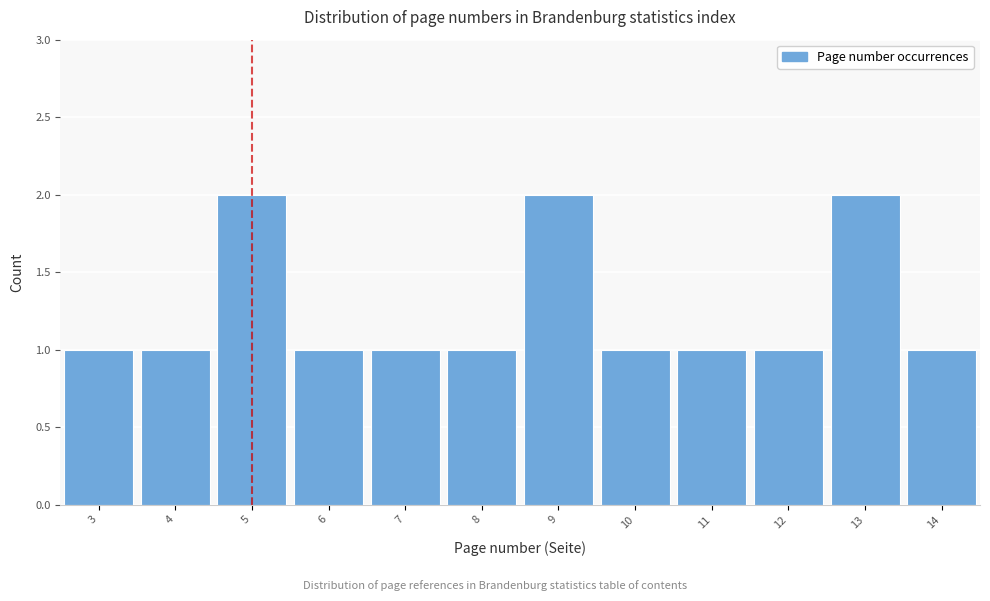

Reading left to right, what are all the values shown in this chart?

3=1	4=1	5=2	6=1	7=1	8=1	9=2	10=1	11=1	12=1	13=2	14=1